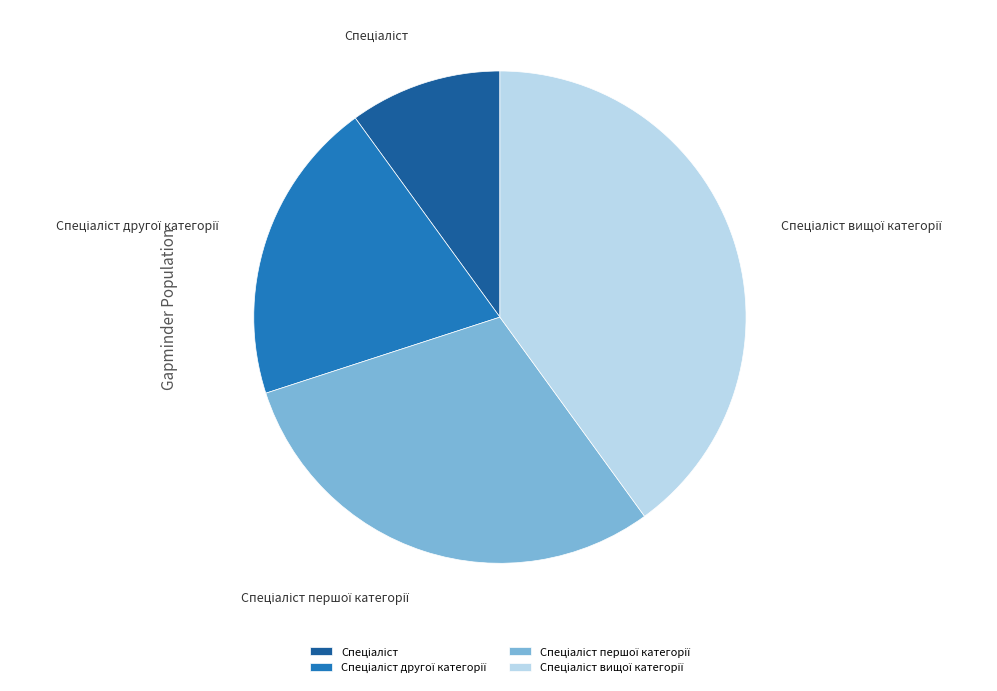

Does any single category account for the majority?

No